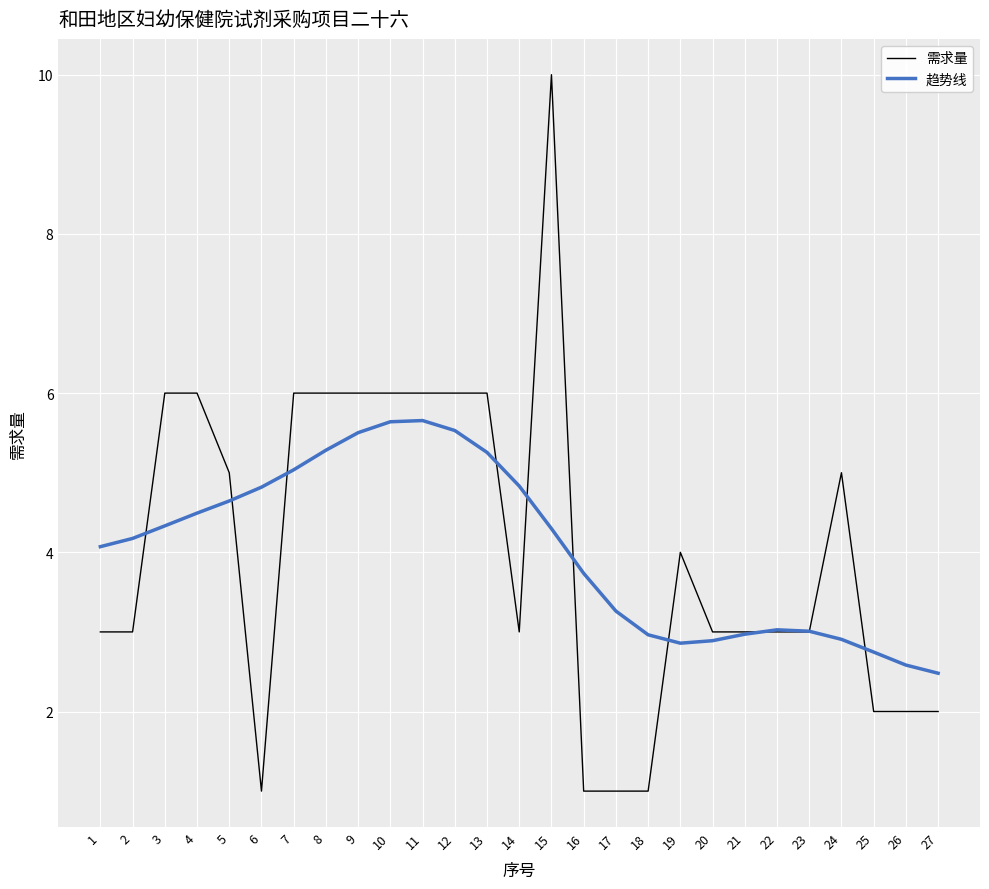

At which label does 趋势线 first exceed 4?

1